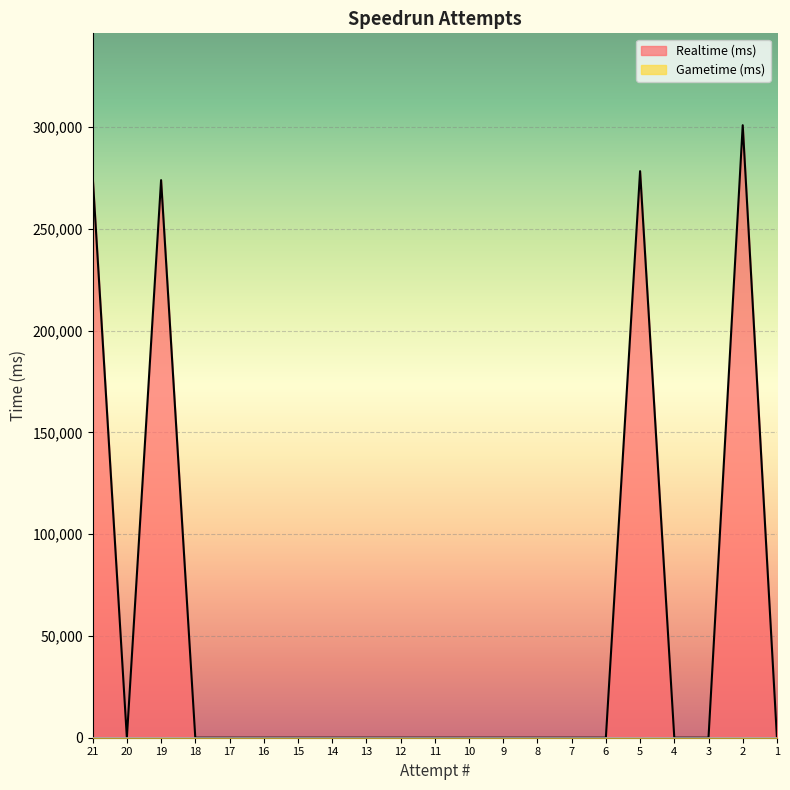

Rank the categories by value from highest to lowest.

2, 5, 21, 19, 20, 18, 17, 16, 15, 14, 13, 12, 11, 10, 9, 8, 7, 6, 4, 3, 1